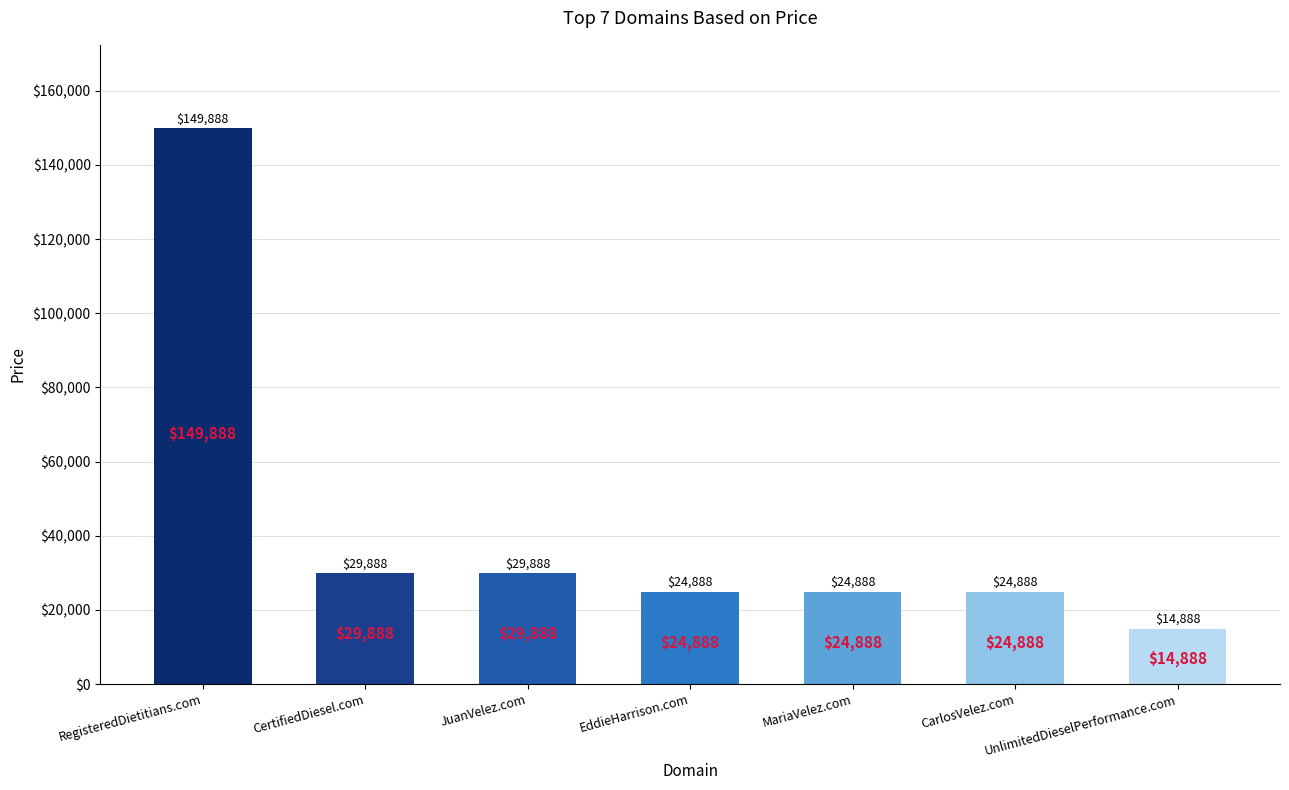

True or false: the data shows 149888 at RegisteredDietitians.com.

True